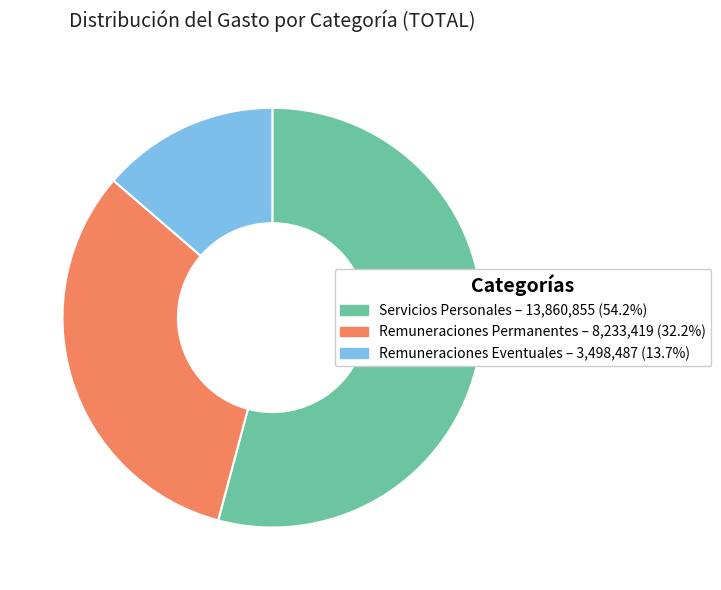

Does any single category account for the majority?

Yes